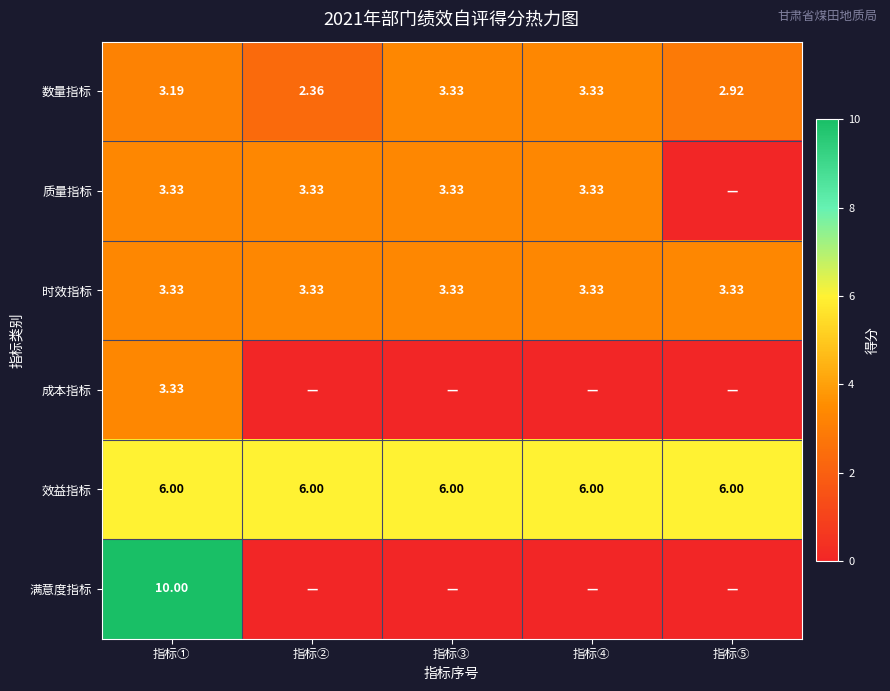

At which label does 数量指标 first exceed 3?

指标①